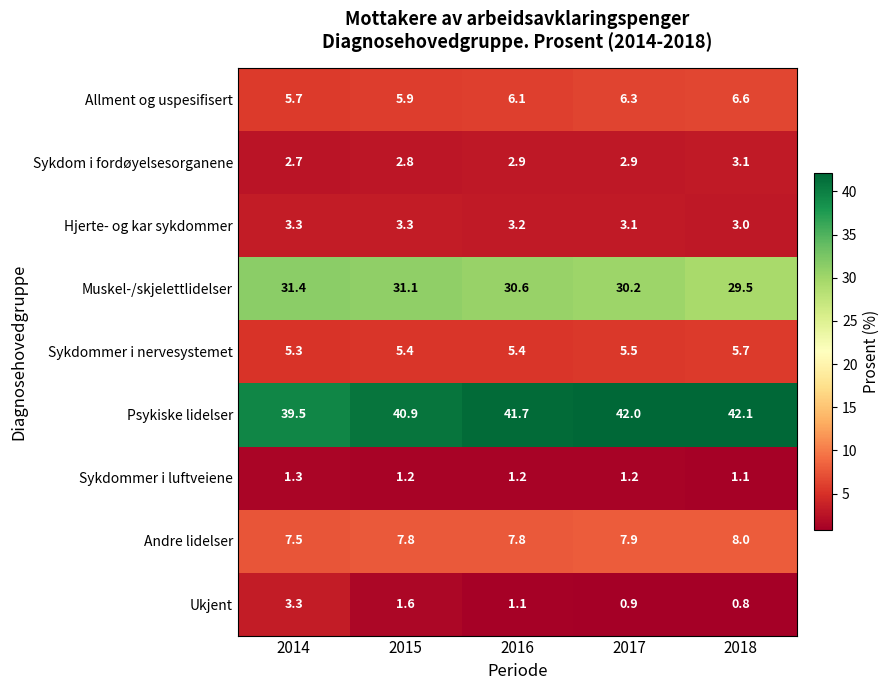

What is the sum of the Muskel-/skjelettlidelser values at 2016 and 2018?

60.1